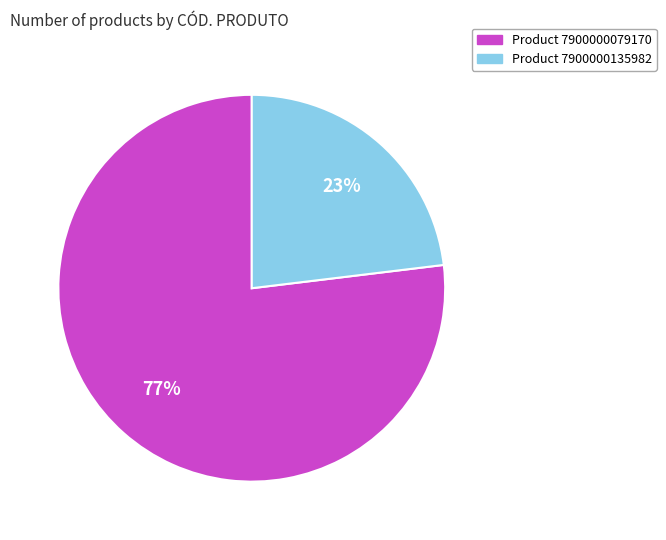

Does any single category account for the majority?

Yes